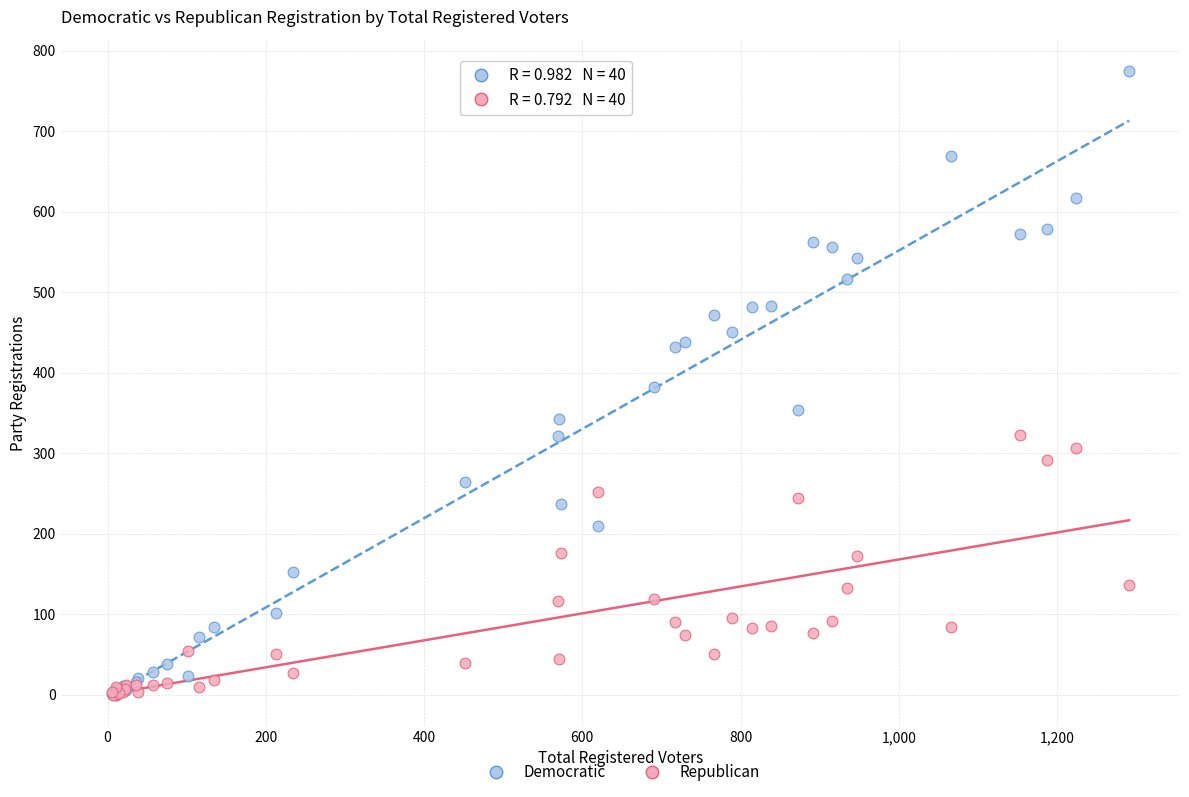

What are all the series names shown in the legend?

Democratic, Republican